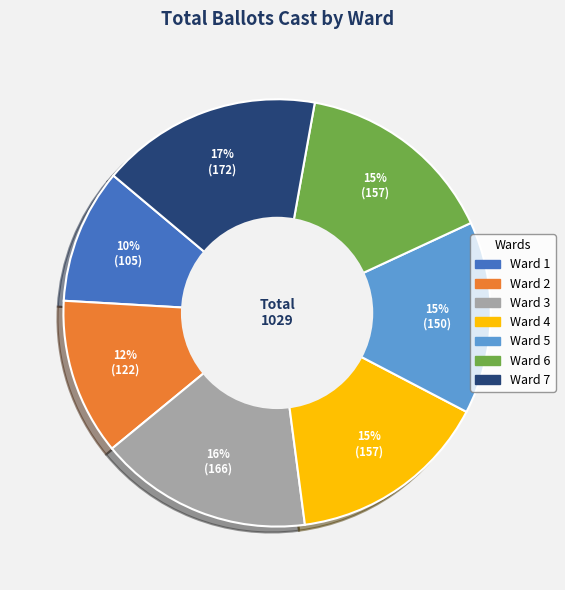

Which slice is the largest?

Ward 7